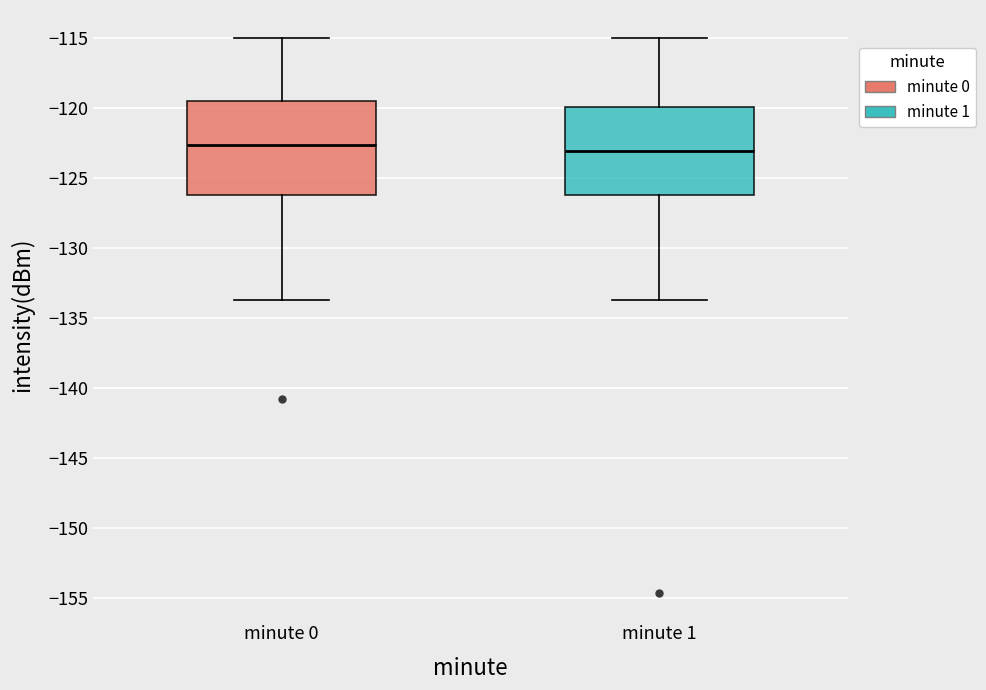

Reading left to right, read every box against the y-axis: the position of its median line, the range the box covers, and the ends of its whiskers. The values are not printed on the chart, so give them approximately, as read against the axis.

minute 0: median -122.5, box -126.0 to -119.5, whiskers -133.5 to -115.0
minute 1: median -123.0, box -126.0 to -120.0, whiskers -133.5 to -115.0